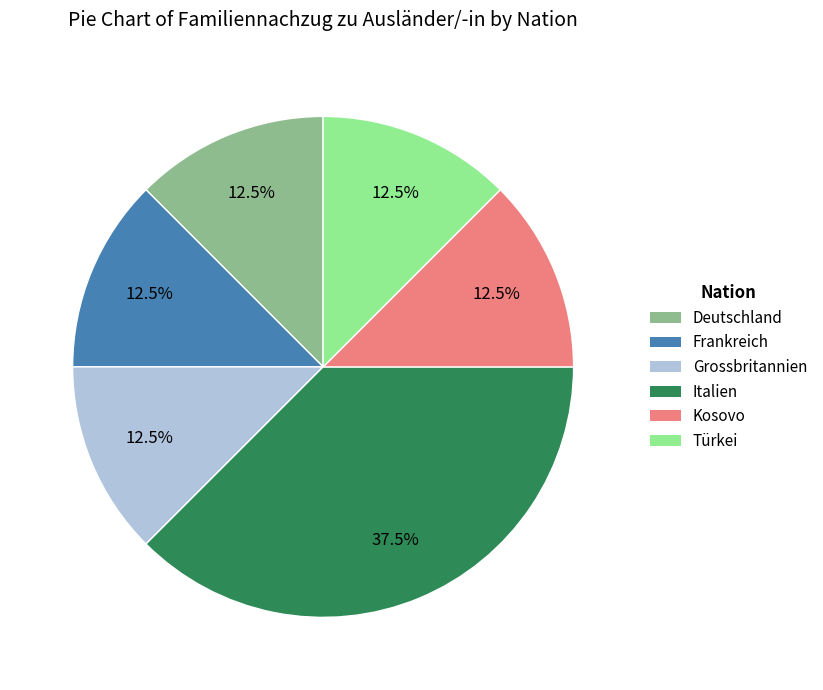

What is the largest slice in the pie chart?

Italien